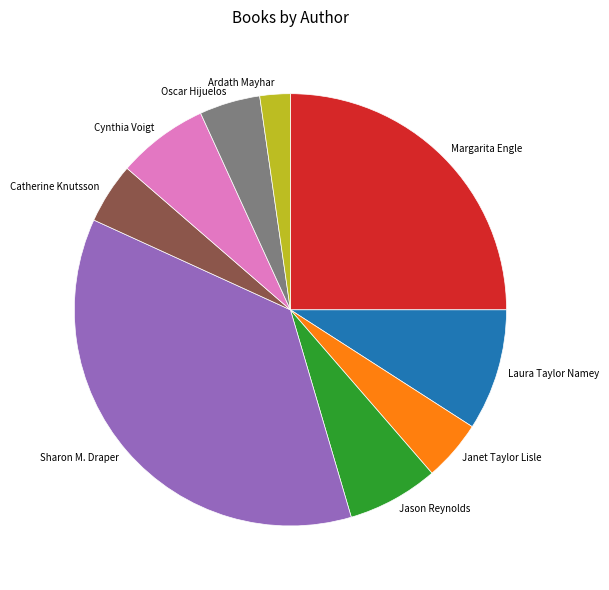

Which slice is the largest?

Sharon M. Draper